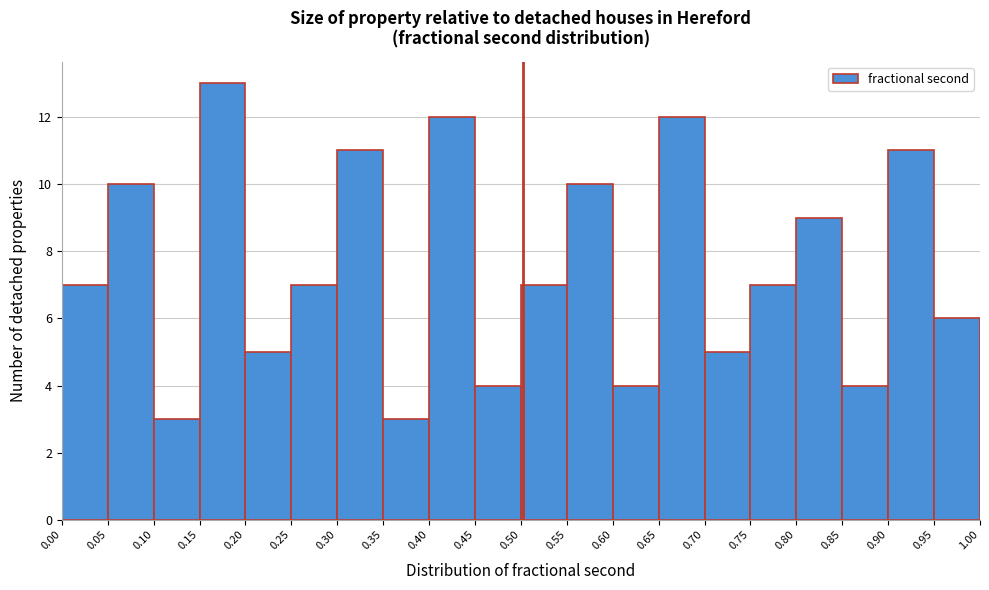

Reading left to right, list every bar in this chart as the range it spans on the x-axis followed by its height. The values are not printed on the chart, so give them approximately, as read against the axis.

0.00 to 0.05: 7
0.05 to 0.10: 10
0.10 to 0.15: 3
0.15 to 0.20: 13
0.20 to 0.25: 5
0.25 to 0.30: 7
0.30 to 0.35: 11
0.35 to 0.40: 3
0.40 to 0.45: 12
0.45 to 0.50: 4
0.50 to 0.55: 7
0.55 to 0.60: 10
0.60 to 0.65: 4
0.65 to 0.70: 12
0.70 to 0.75: 5
0.75 to 0.80: 7
0.80 to 0.85: 9
0.85 to 0.90: 4
0.90 to 0.95: 11
0.95 to 1.00: 6